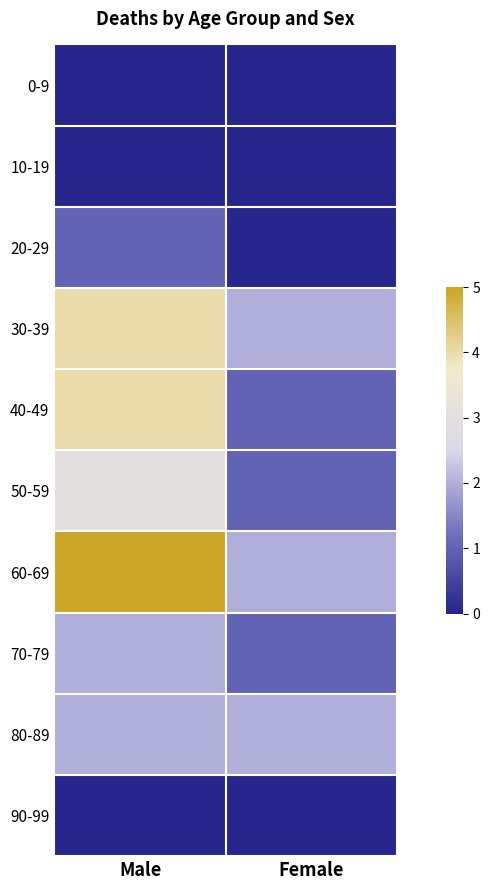

Reading left to right, extract all data points from this chart.

0-9: Male=0	Female=0
10-19: Male=0	Female=0
20-29: Male=1	Female=0
30-39: Male=4	Female=2
40-49: Male=4	Female=1
50-59: Male=3	Female=1
60-69: Male=5	Female=2
70-79: Male=2	Female=1
80-89: Male=2	Female=2
90-99: Male=0	Female=0